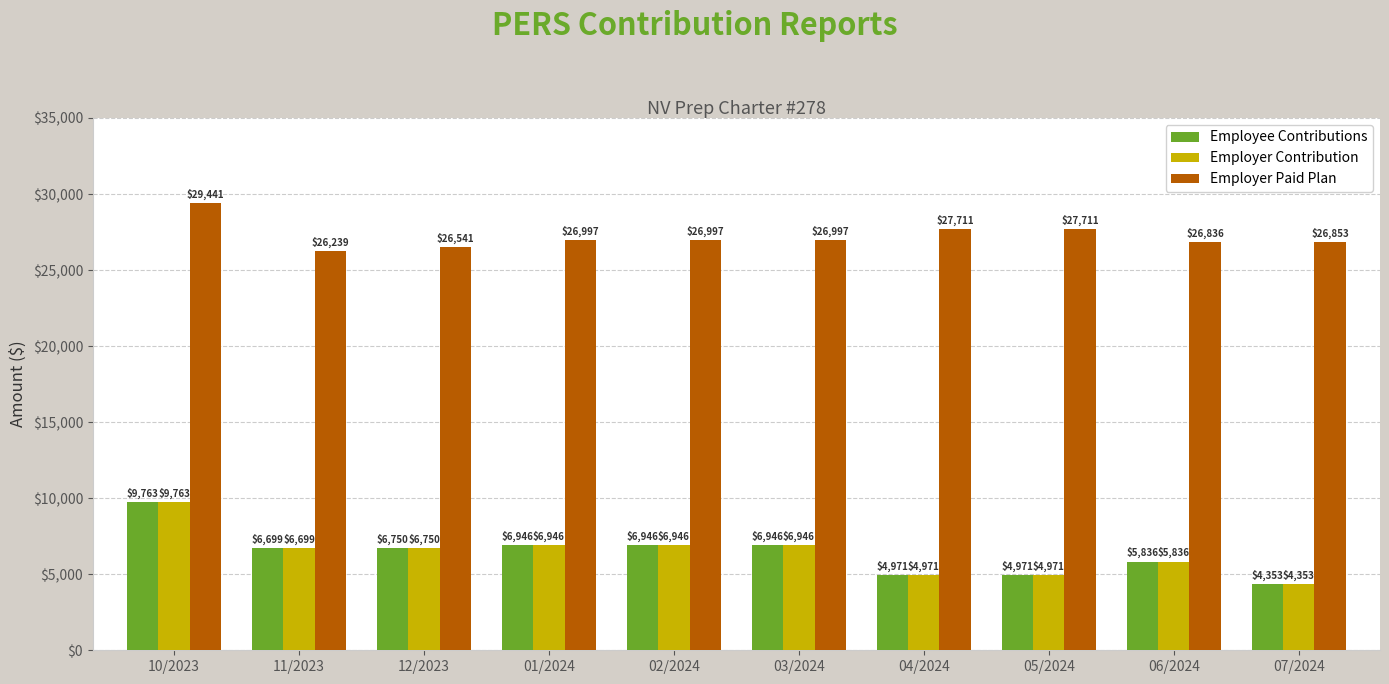

Where does the Employee Contributions series first go above 6749?

10/2023